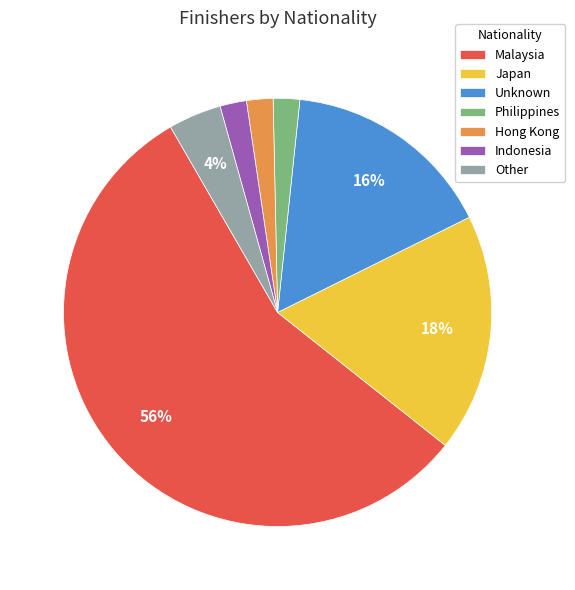

To the nearest percent, what portion does Hong Kong represent?

2%